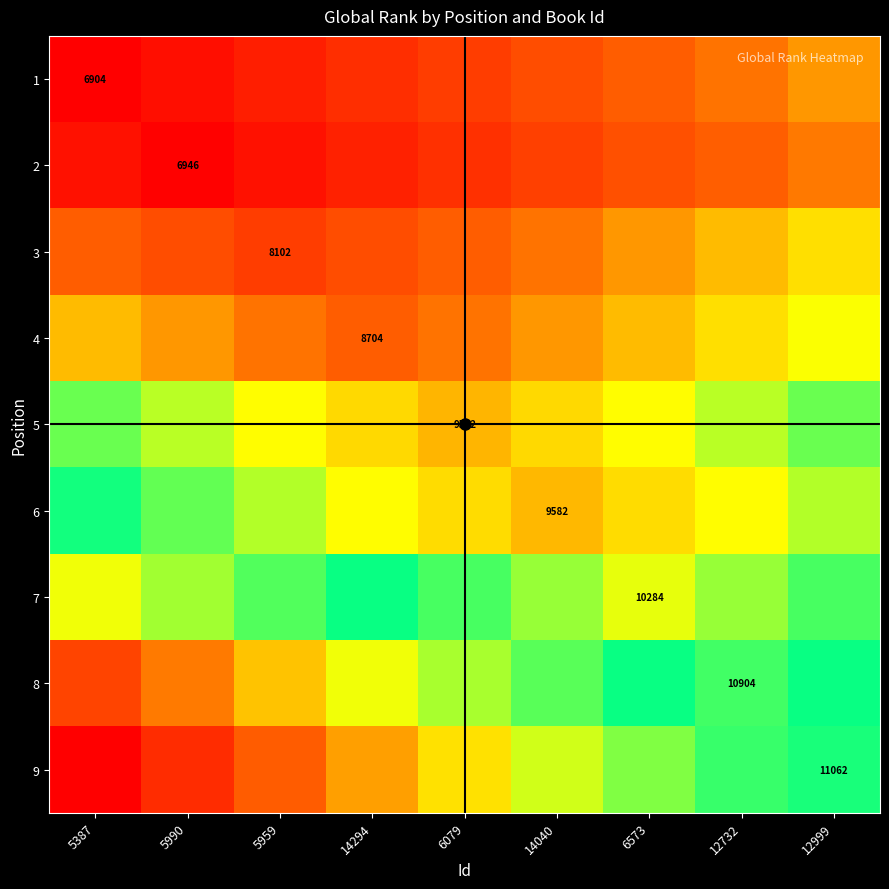

The 3 series shows 8102 at 5959. True or false?

True